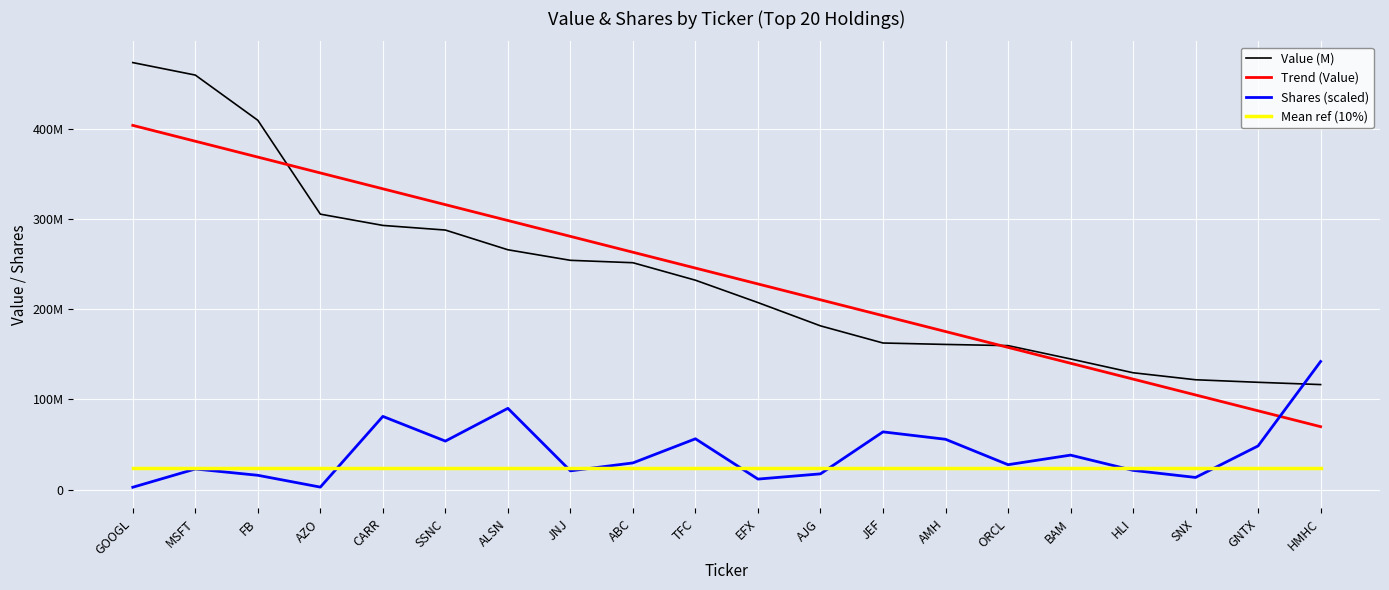

Is it true that Value (M) equals 33128368.6 at BAM?

False